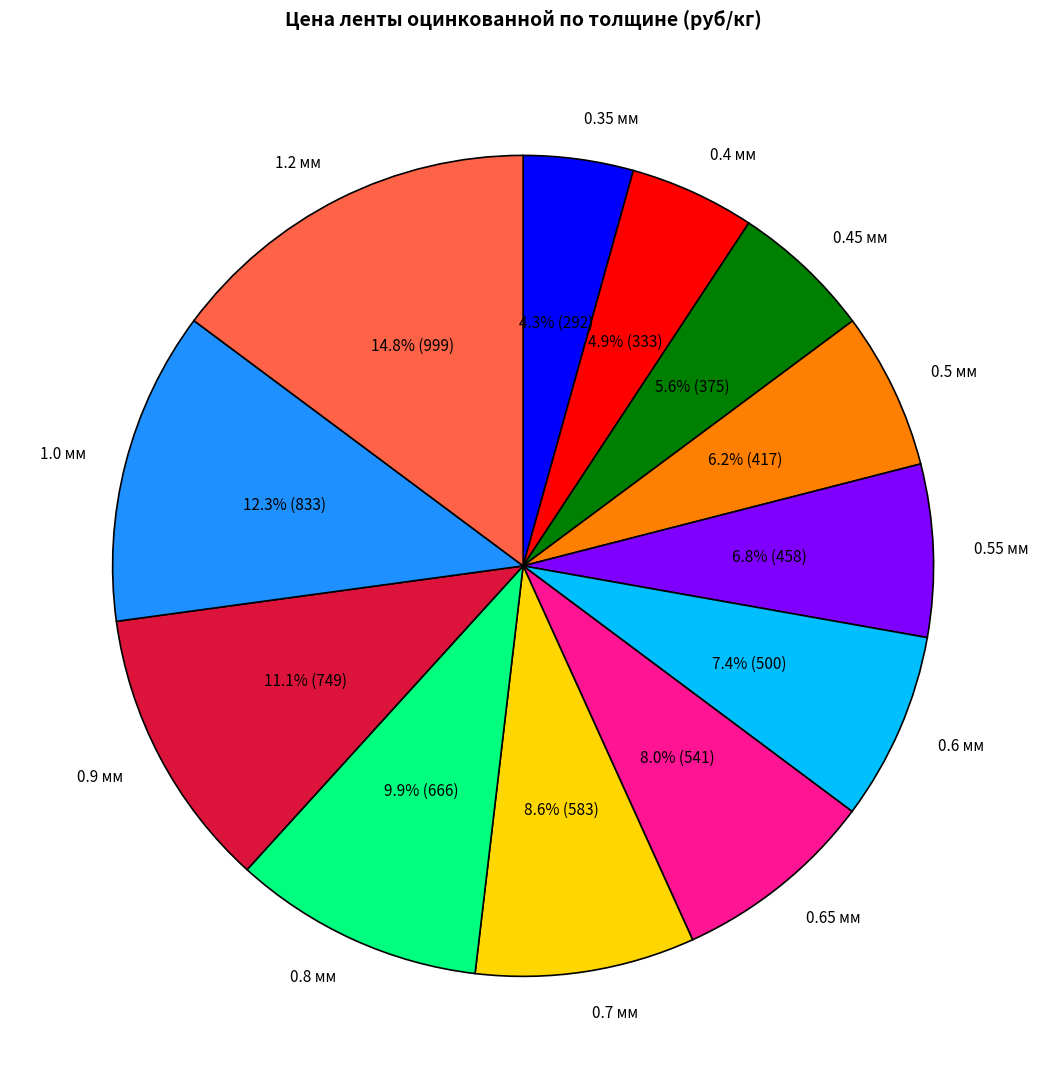

Rank the categories by value from lowest to highest.

0.35 мм, 0.4 мм, 0.45 мм, 0.5 мм, 0.55 мм, 0.6 мм, 0.65 мм, 0.7 мм, 0.8 мм, 0.9 мм, 1.0 мм, 1.2 мм